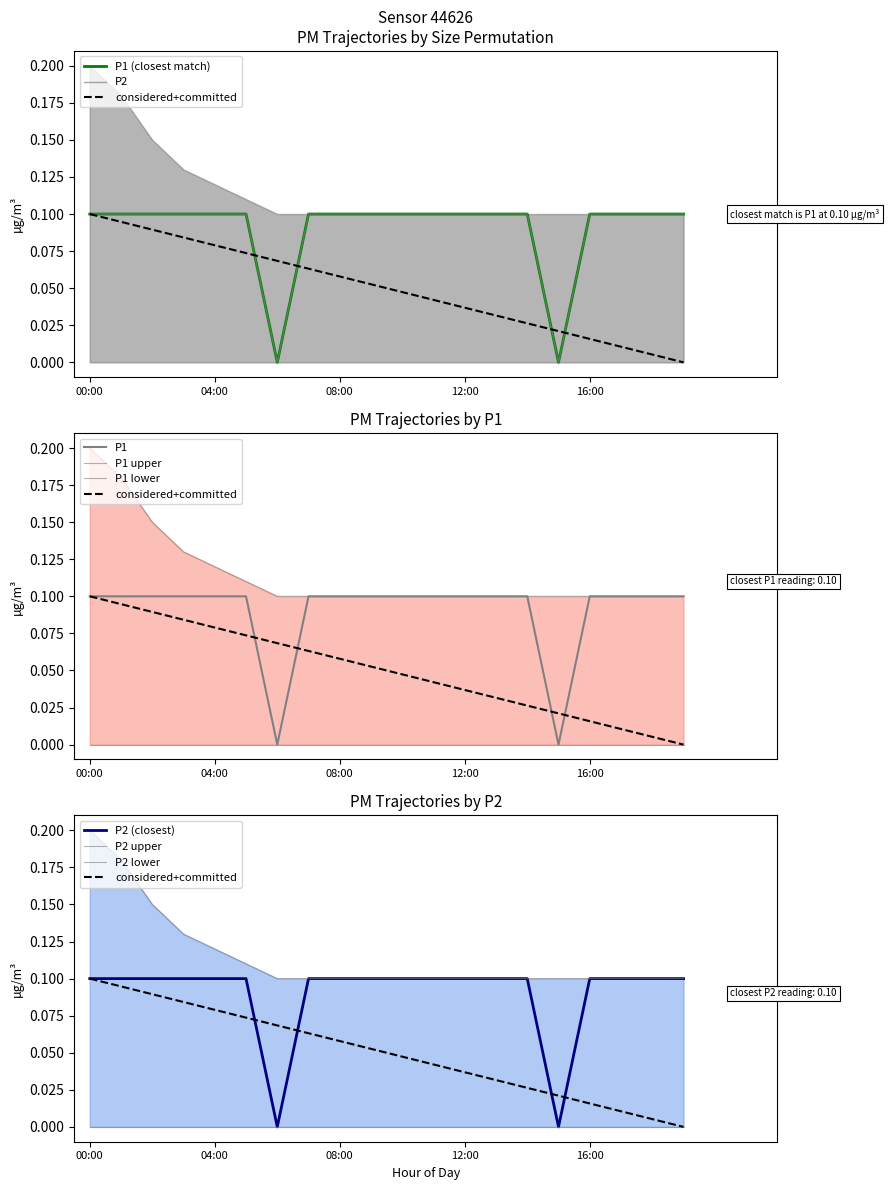

True or false: P2 and P2_upper intersect in this chart.

False